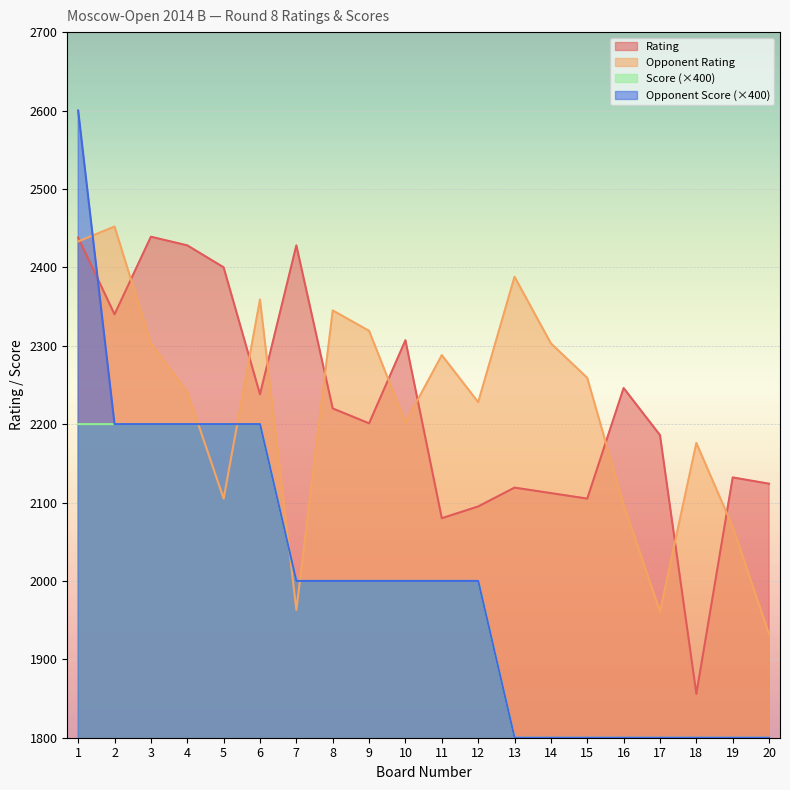

What is the value of the Score point at the 8th from the left?

2000